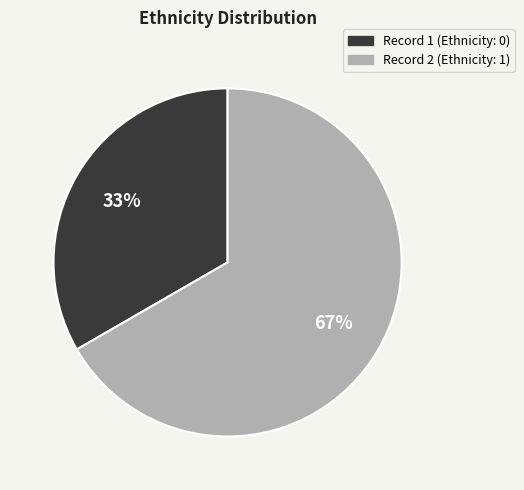

Is there any slice that represents more than half of the pie?

Yes